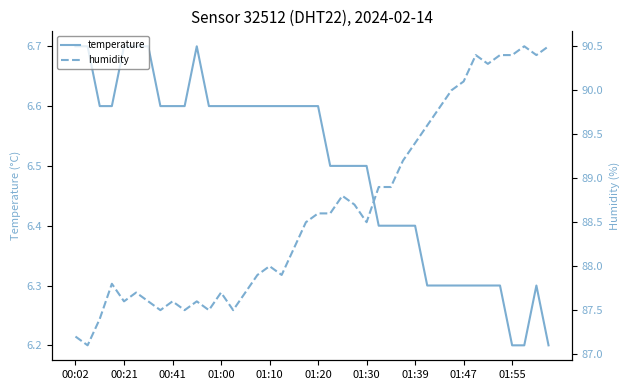

How many lines are shown in the chart?

2